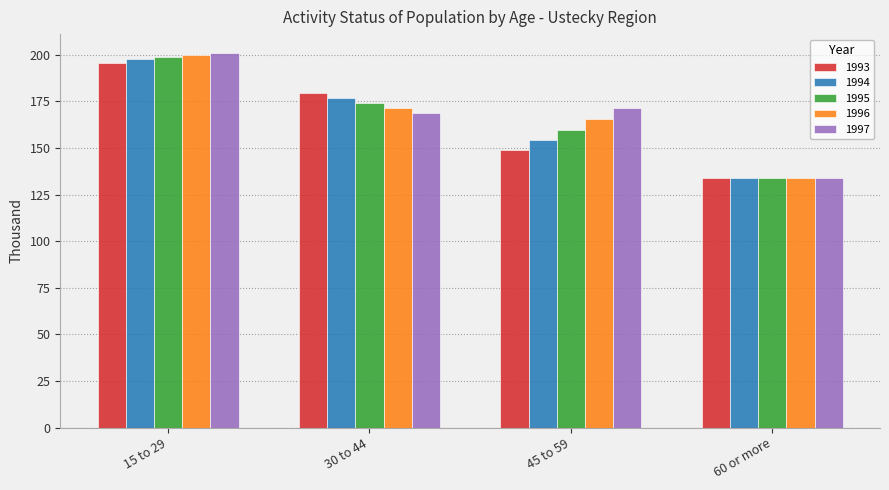

Is the value of 1995 at 60 or more greater than the value of 1994 at 45 to 59?

No